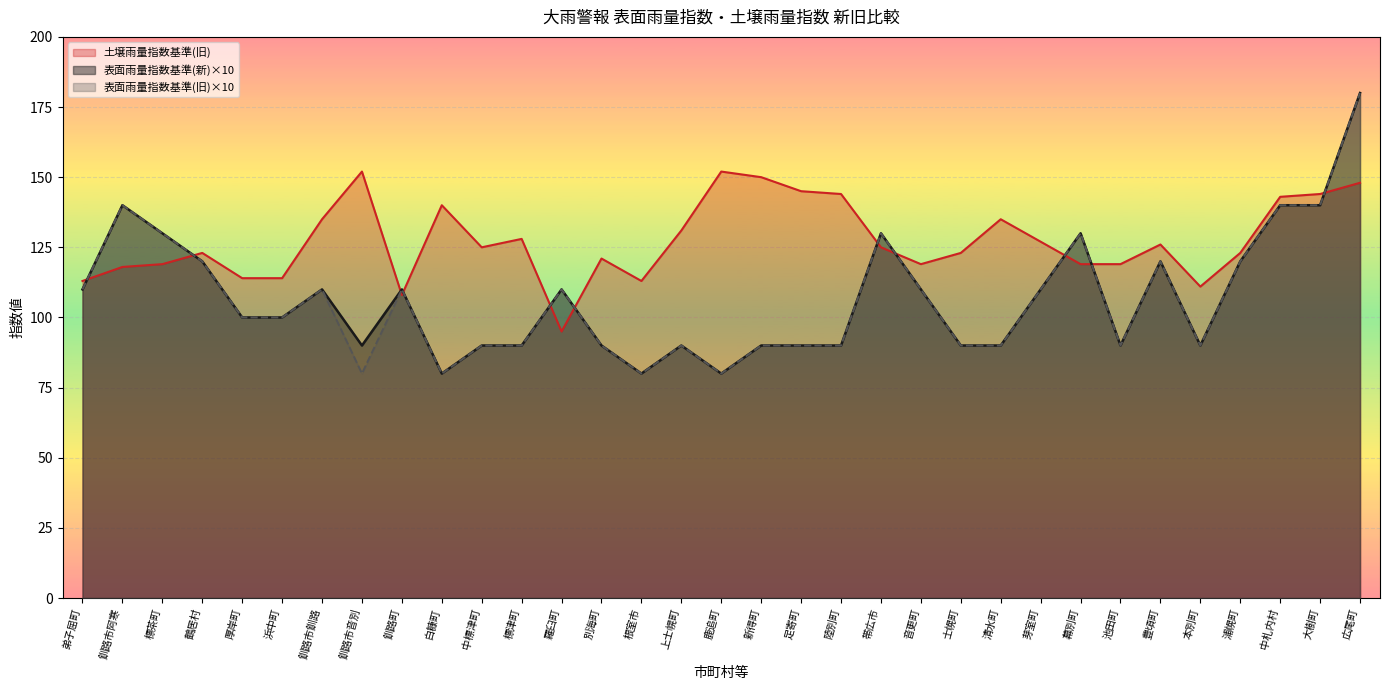

True or false: 表面雨量指数基準(新) and 表面雨量指数基準(旧) cross at least once.

False